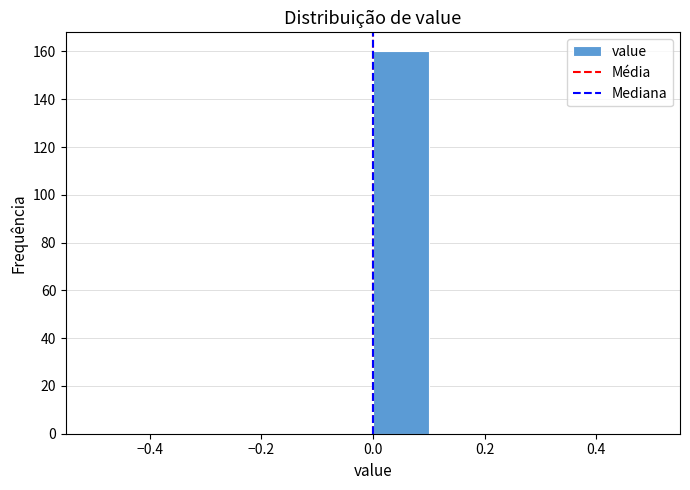

Reading left to right, transcribe this chart: for each bar, give the range it covers on the x-axis and its height. The values are not printed on the chart, so give them approximately, as read against the axis.

-0.5 to -0.4: 0
-0.4 to -0.3: 0
-0.3 to -0.2: 0
-0.2 to -0.1: 0
-0.1 to 0.0: 0
0.0 to 0.1: 160
0.1 to 0.2: 0
0.2 to 0.3: 0
0.3 to 0.4: 0
0.4 to 0.5: 0